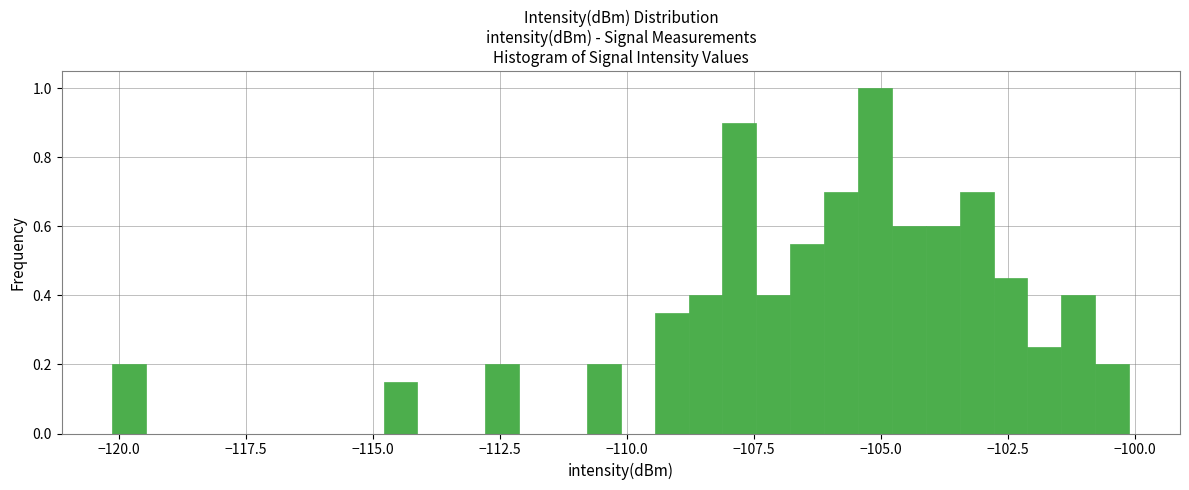

Around what value on the x-axis is the tallest bar? Give the approximate position of its centre, as read against the axis.

-105.0